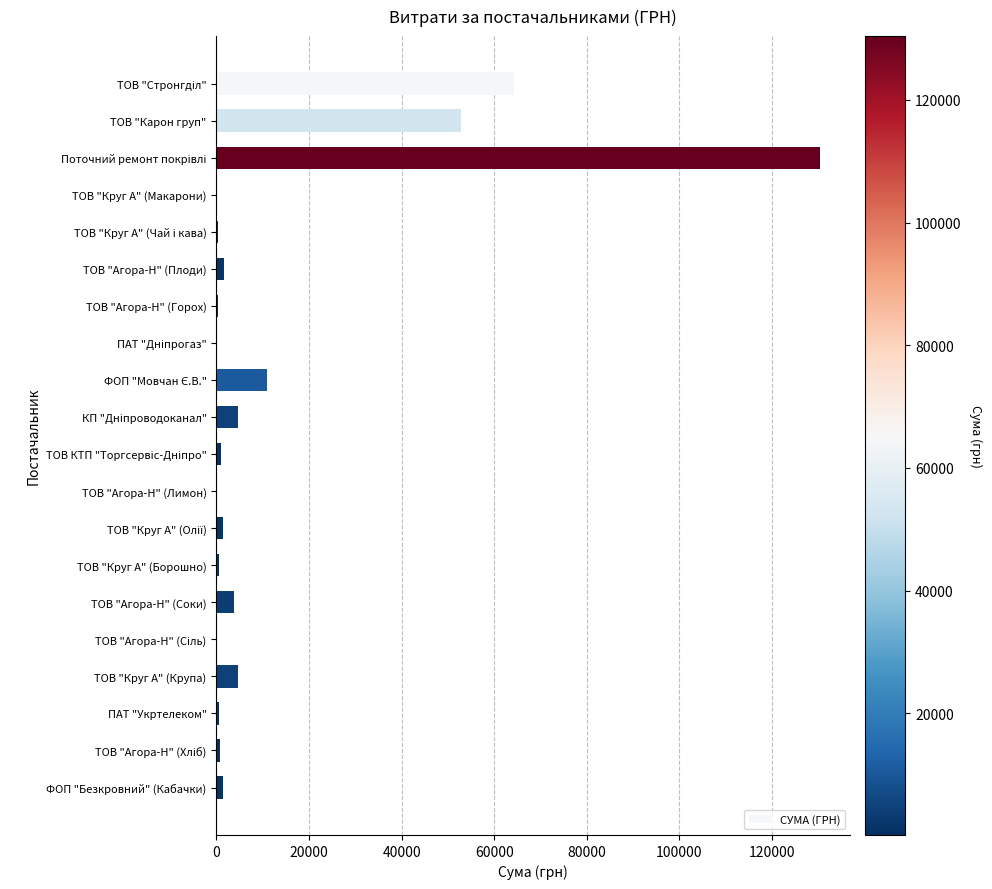

The chart shows a value of 52936.8 at ТОВ "Карон груп". True or false?

True